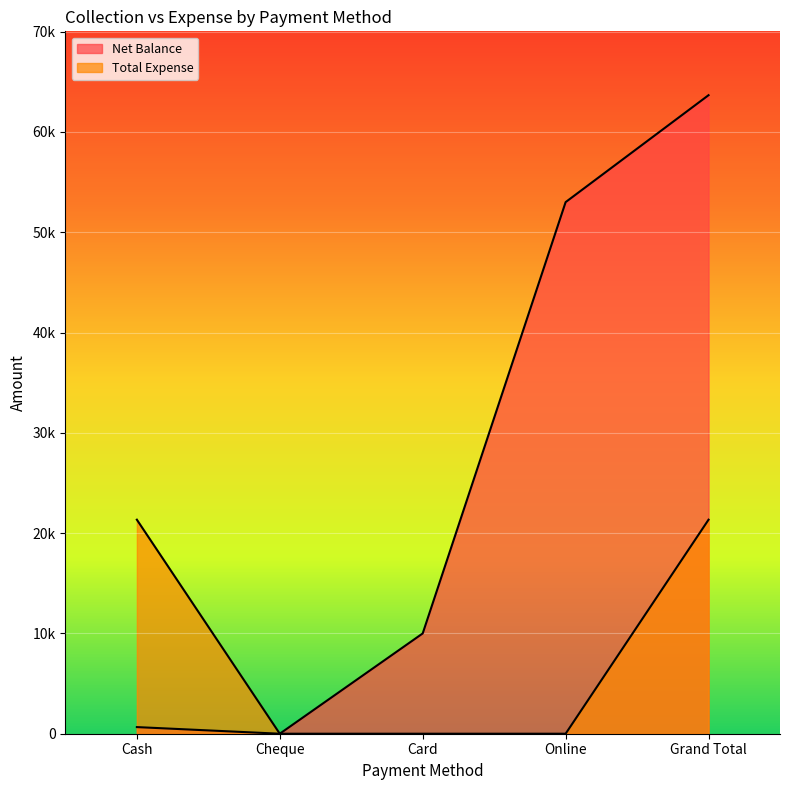

Between Cheque and Card, which series saw the biggest shift?

Net Balance